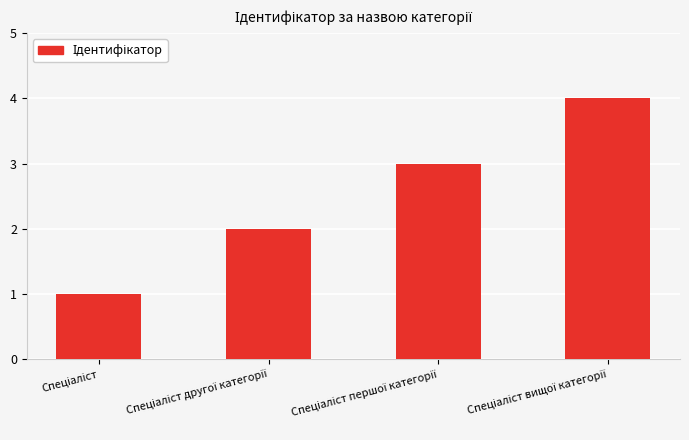

What is the difference between the maximum and minimum values?

3